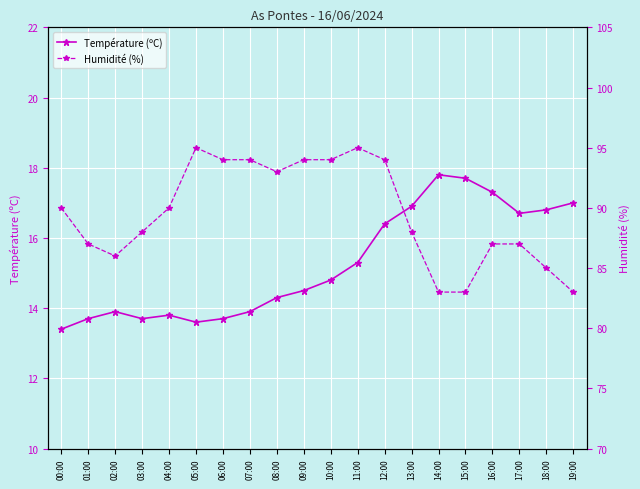

True or false: Température (ºC) and Humidité (%) cross at least once.

False